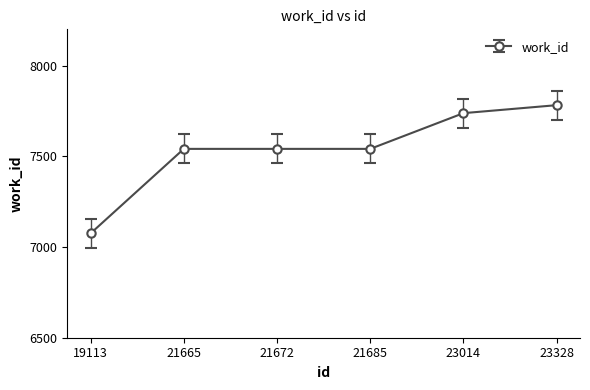

Reading left to right, extract all data points from this chart.

7075	7541	7541	7541	7738	7782